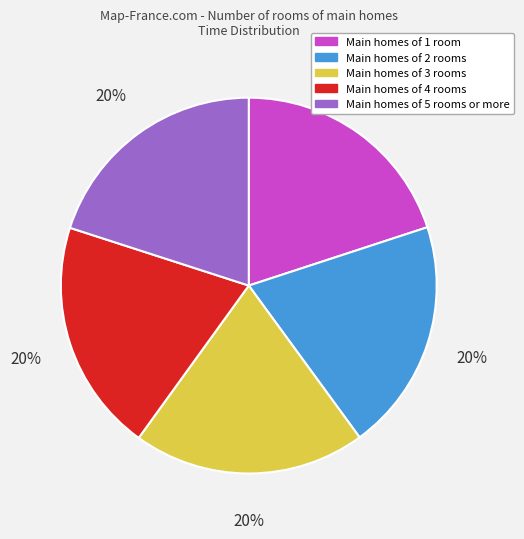

To the nearest percent, what is the average slice percentage?

20%